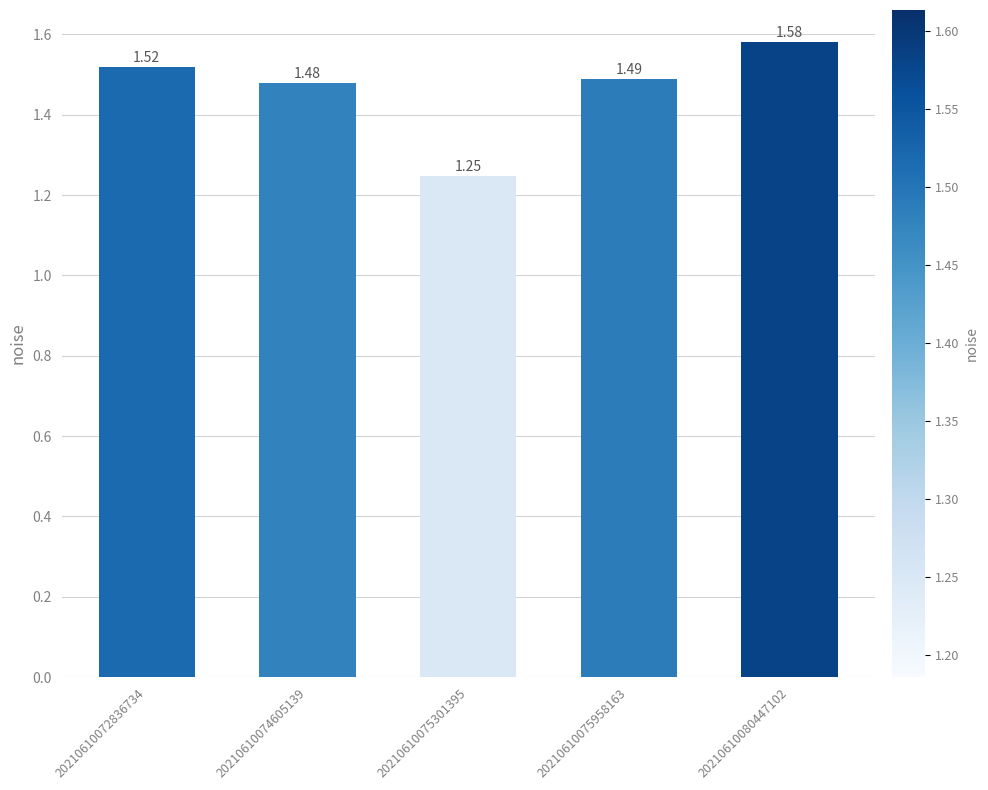

List the labels in order of value, smallest first.

20210610075301395, 20210610074605139, 20210610075958163, 20210610072836734, 20210610080447102